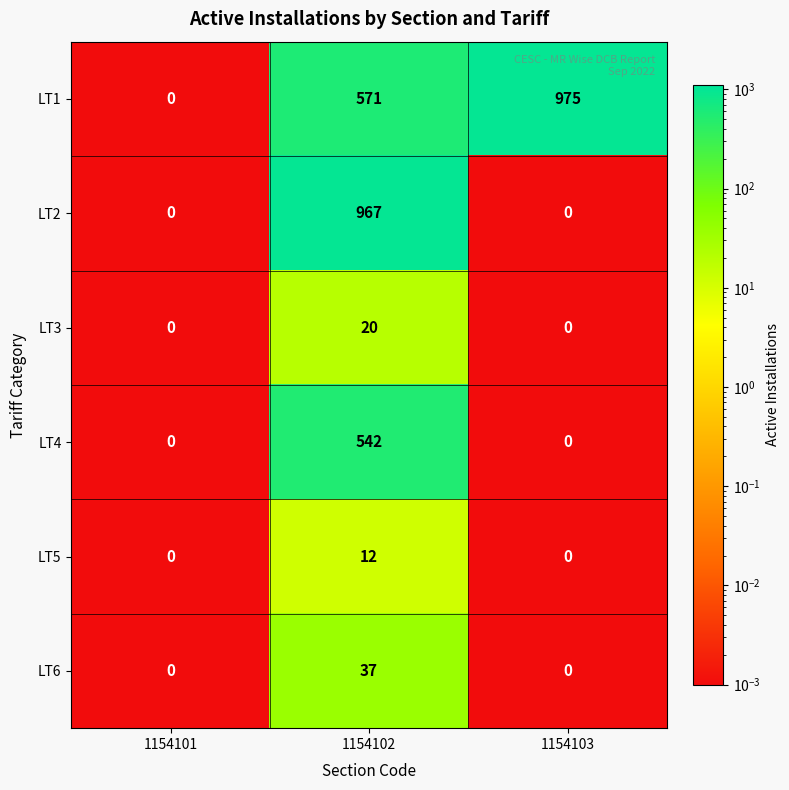

What is the sum of all LT5 values?

12